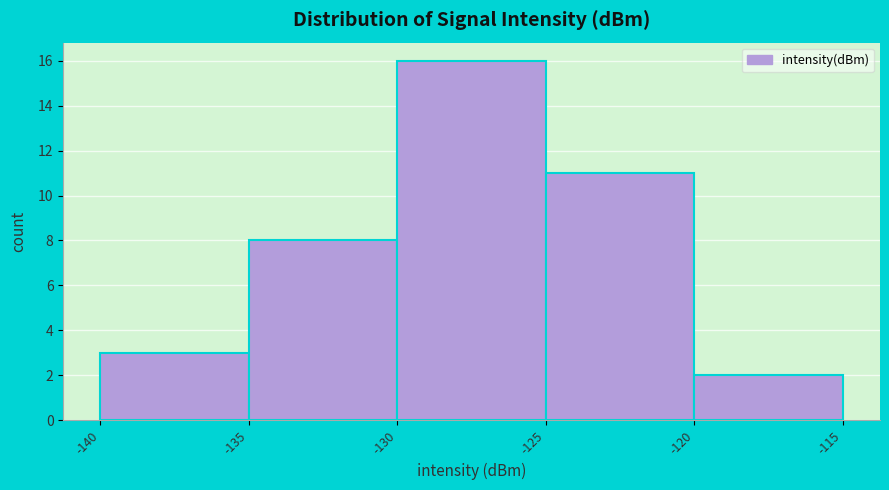

Reading left to right, list every bar in this chart as the range it spans on the x-axis followed by its height. The values are not printed on the chart, so give them approximately, as read against the axis.

-140 to -135: 3
-135 to -130: 8
-130 to -125: 16
-125 to -120: 11
-120 to -115: 2